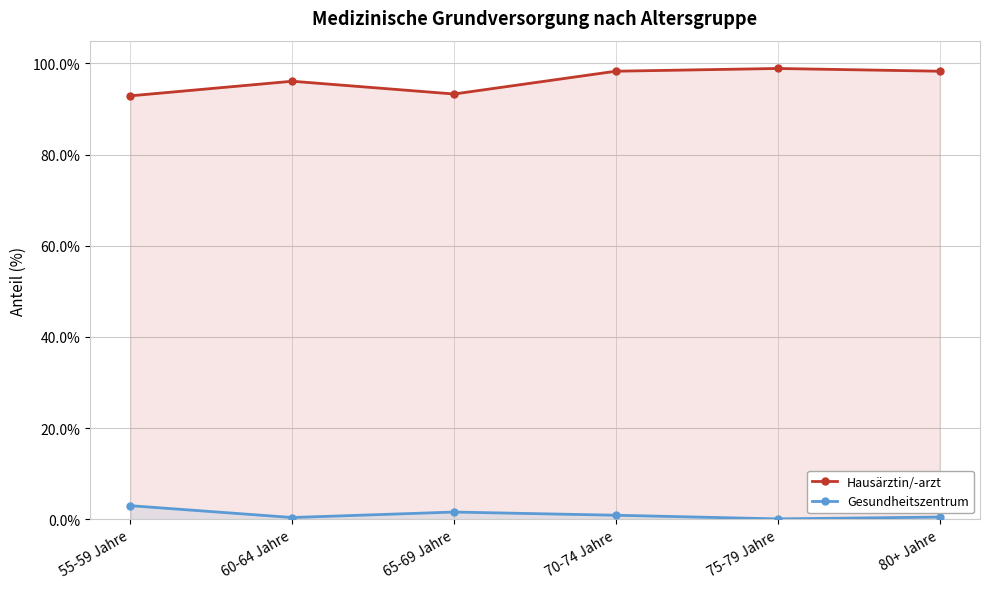

What is the label of the 4th point from the right?

65-69 Jahre